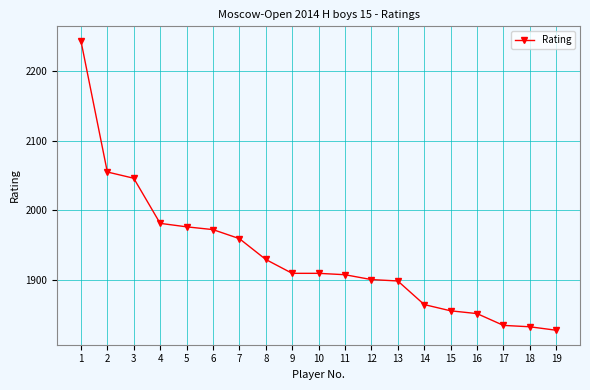

What is the value of the 9th point from the left?

1909